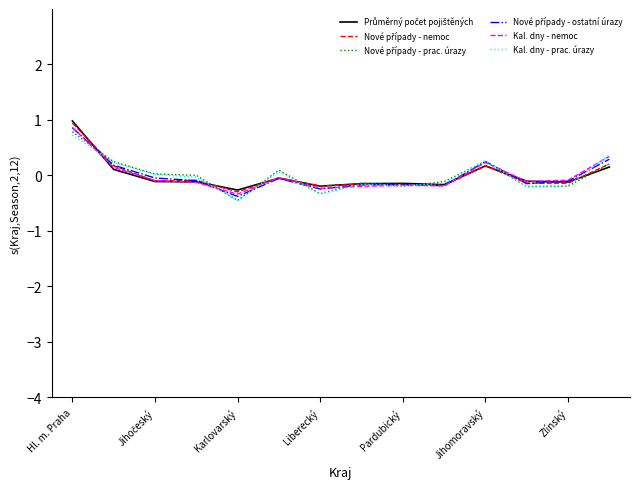

What is the smallest value displayed?

-0.5